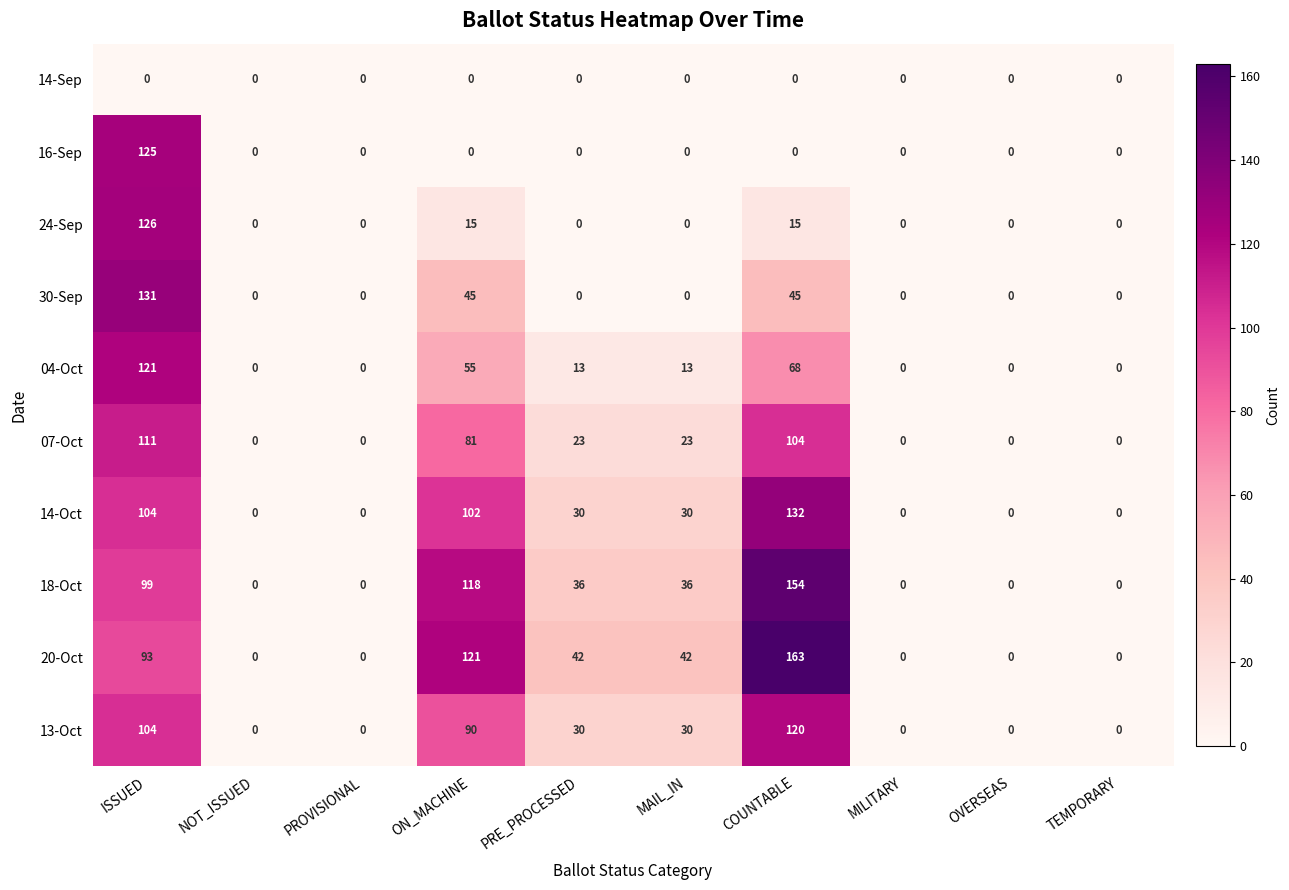

Which series has the largest total across all categories?

20-Oct